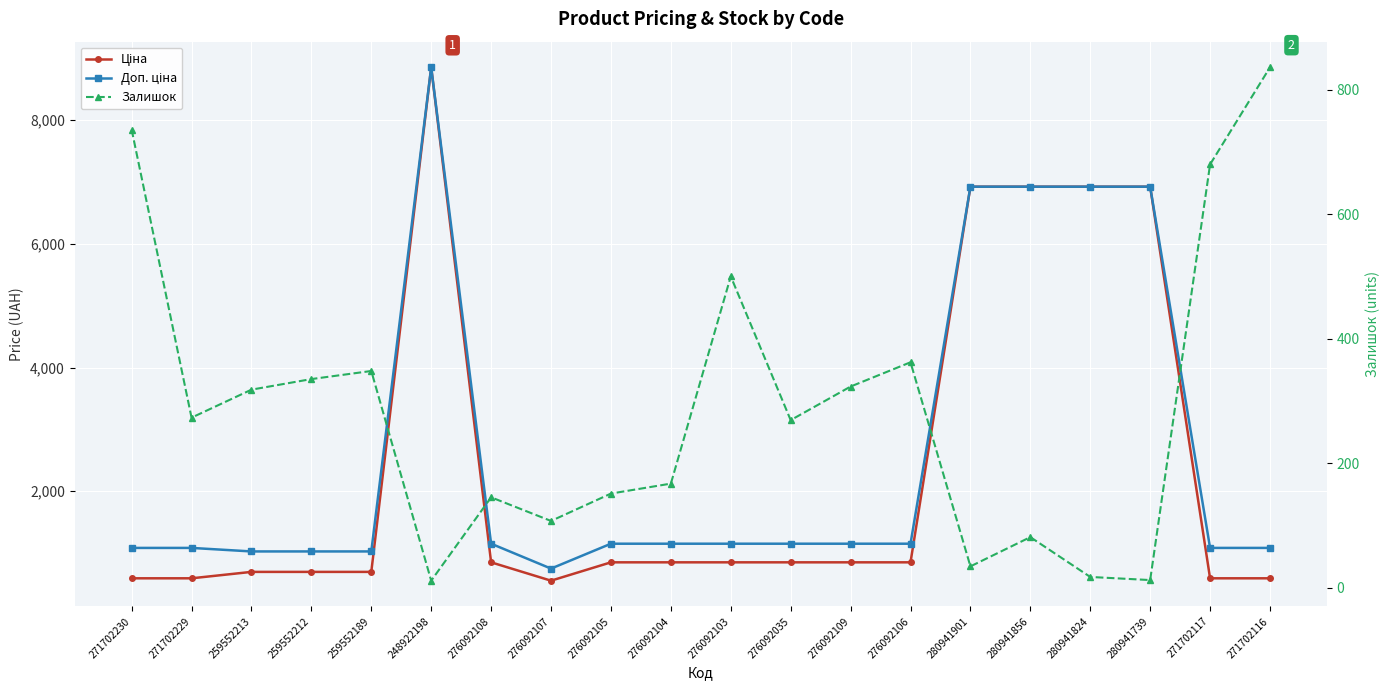

Between 276092103 and 271702230, which is larger?

276092103